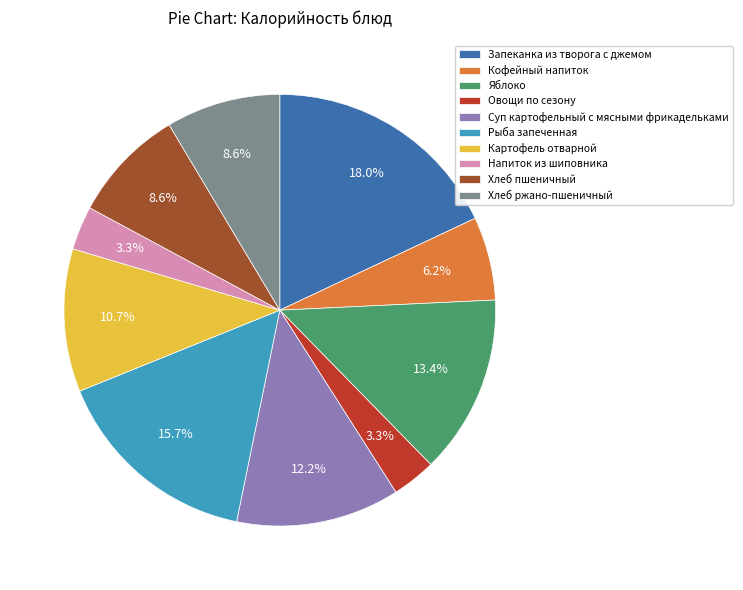

Is the sum of Кофейный напиток and Суп картофельный с мясными фрикадельками greater than half?

No